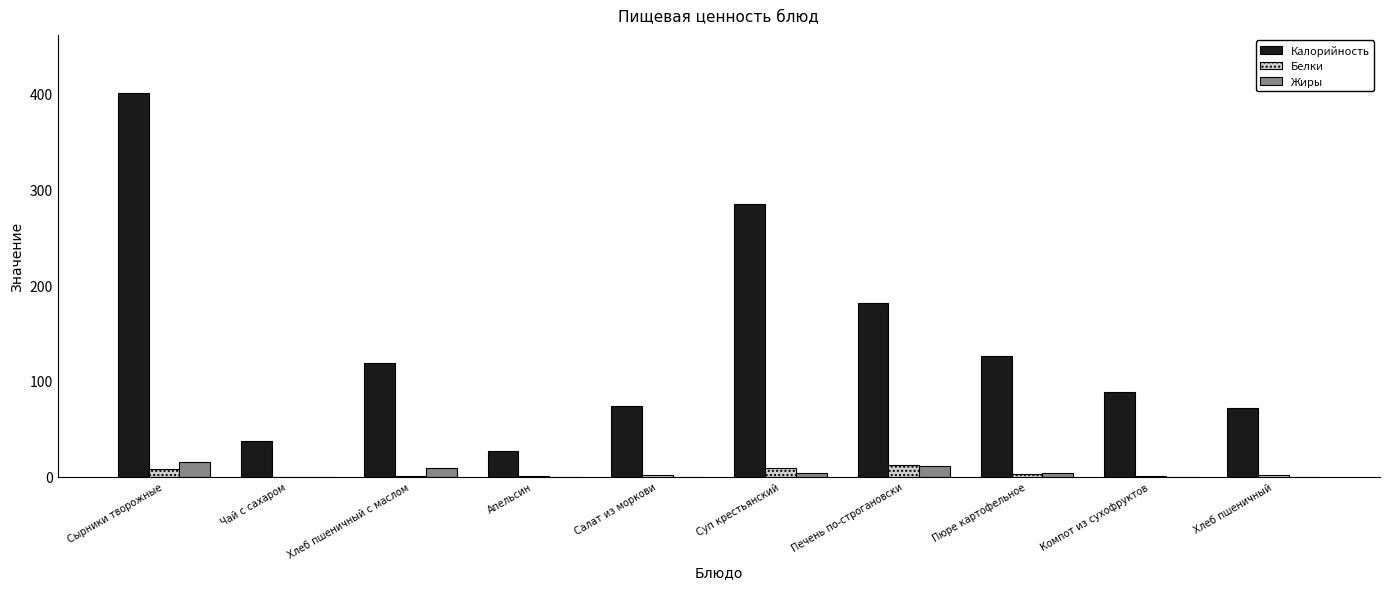

Which series has the widest spread of values?

Калорийность